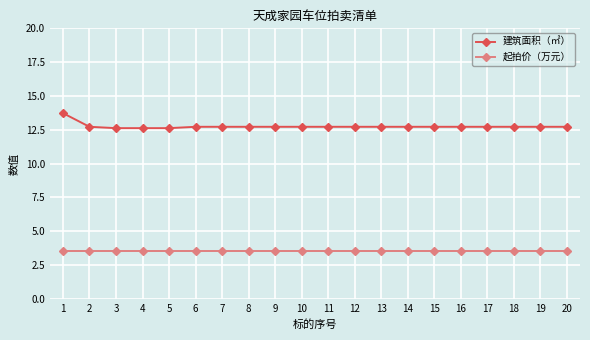

What is the highest value of the 建筑面积（㎡） series?

13.7